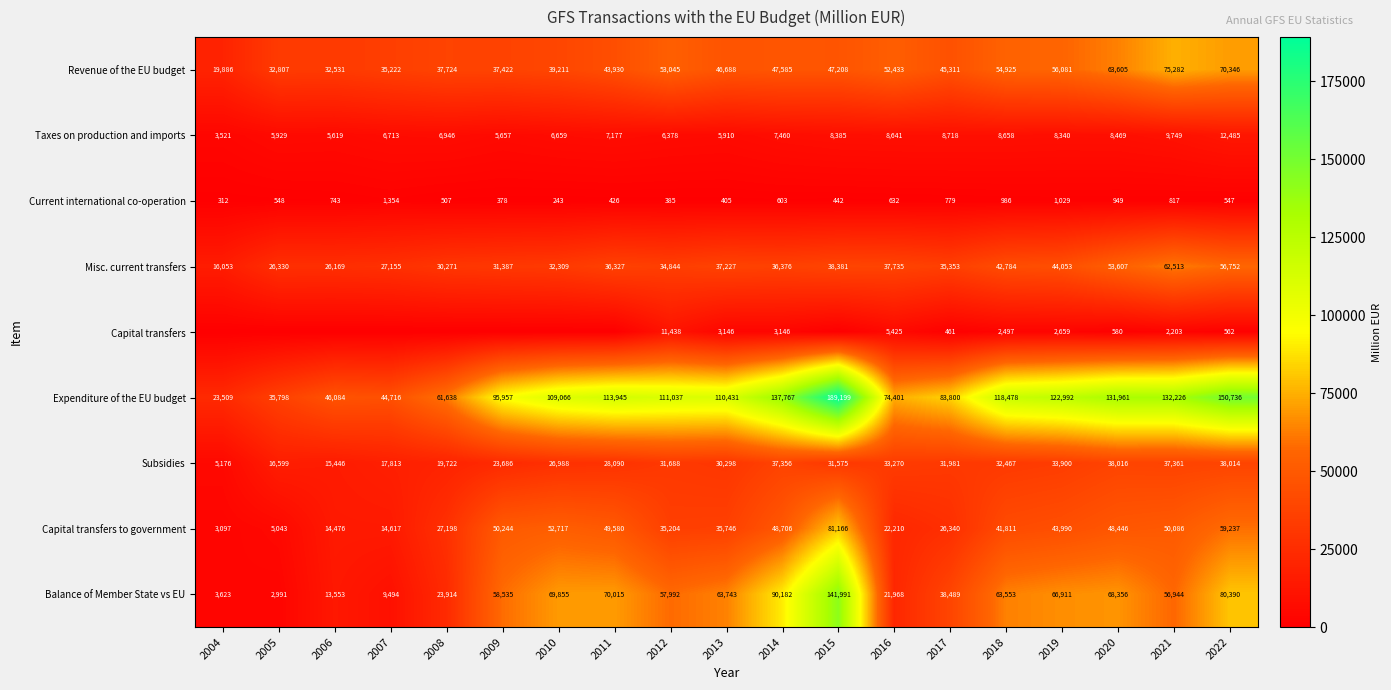

What is the difference between the second highest and minimum values in the Current international co-operation series?

786